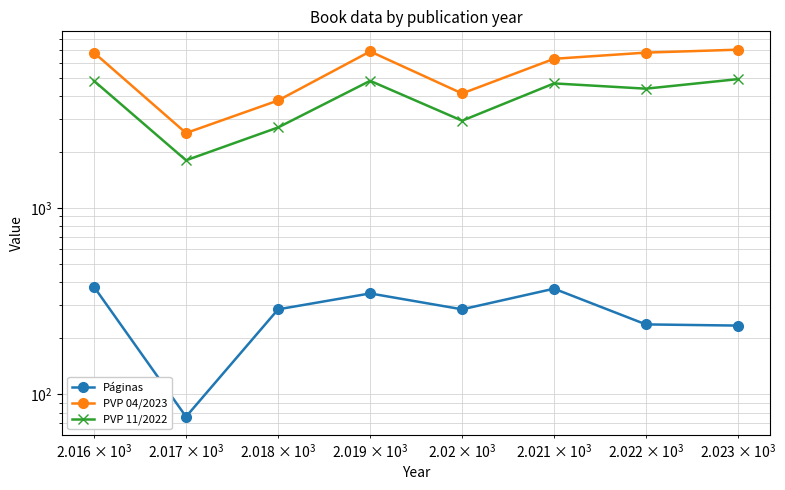

Does the chart display data point markers on the line(s)?

Yes